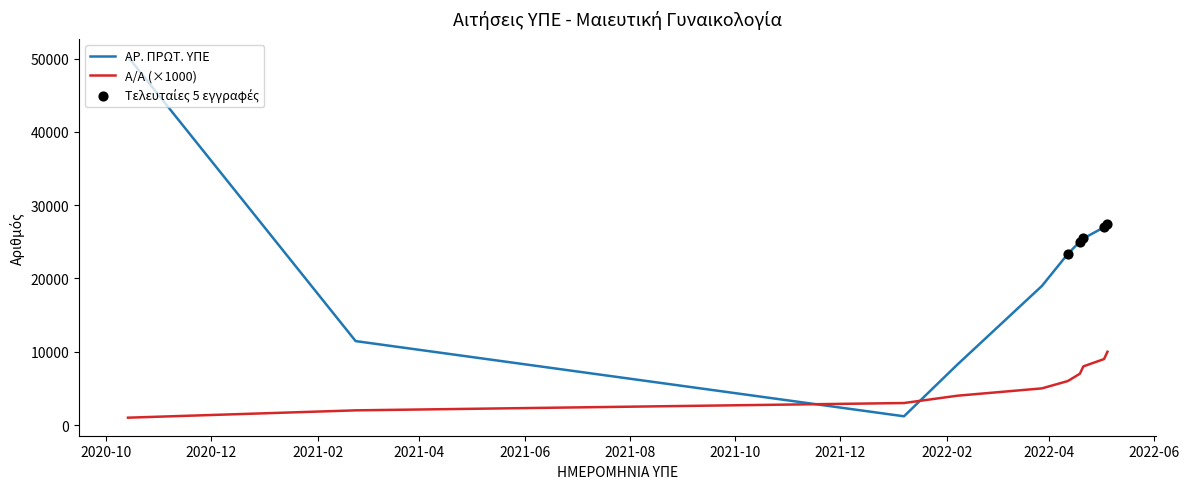

Which series has the largest range (max minus min)?

ΑΡ. ΠΡΩΤ. ΥΠΕ